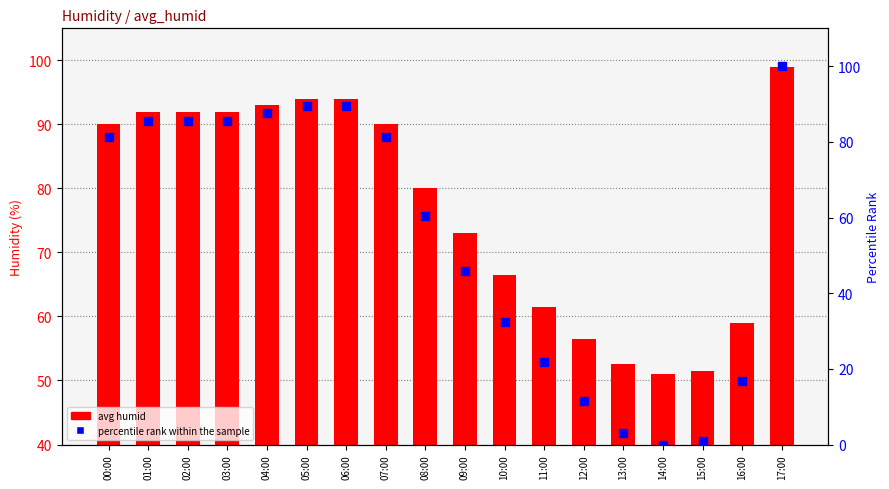

What are all the series names shown in the legend?

avg humid, percentile rank within the sample